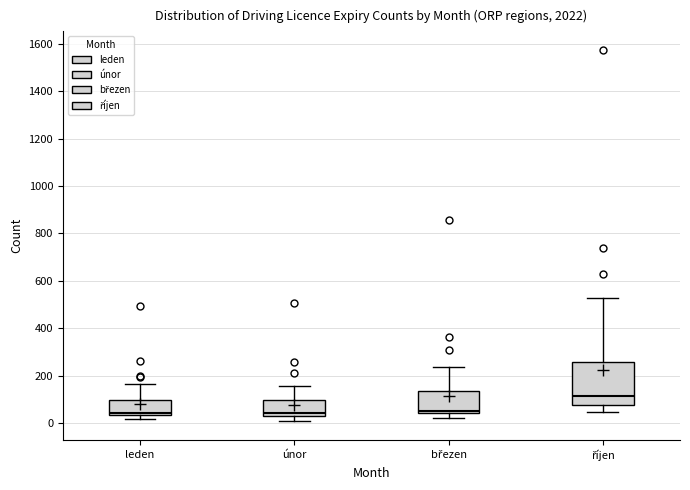

Reading left to right, read every box against the y-axis: the position of its median line, the range the box covers, and the ends of its whiskers. The values are not printed on the chart, so give them approximately, as read against the axis.

leden: median 40 (just above the box's lower edge), box 40 to 100, whiskers 20 to 160
únor: median 40, box 20 to 100, whiskers 0 to 160
březen: median 60, box 40 to 140, whiskers 20 to 240
říjen: median 120, box 80 to 260, whiskers 40 to 520